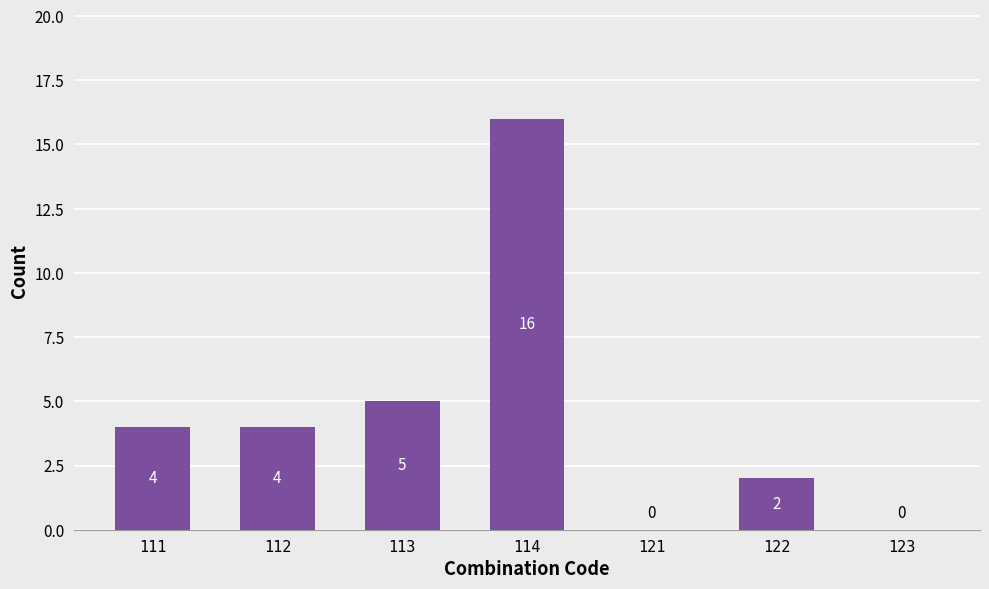

The chart shows a value of 4 at 111. True or false?

True